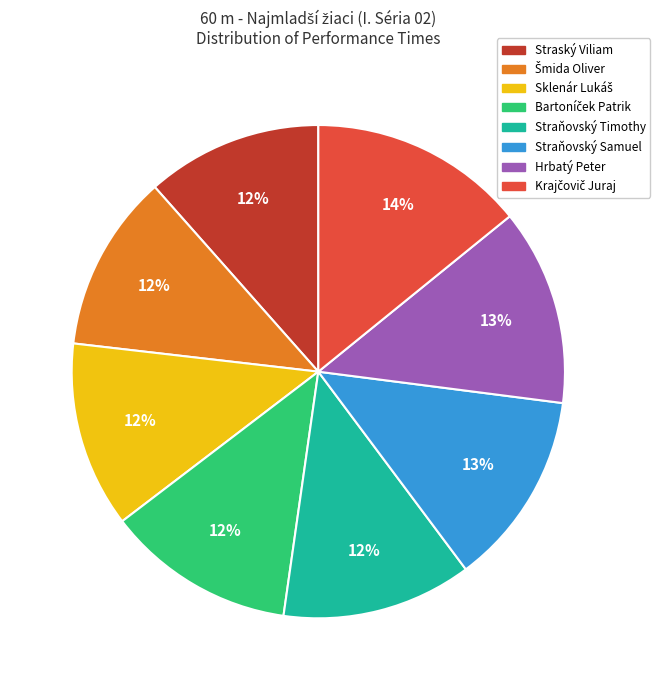

Is it true that Straňovský Samuel is 13% of the pie?

True